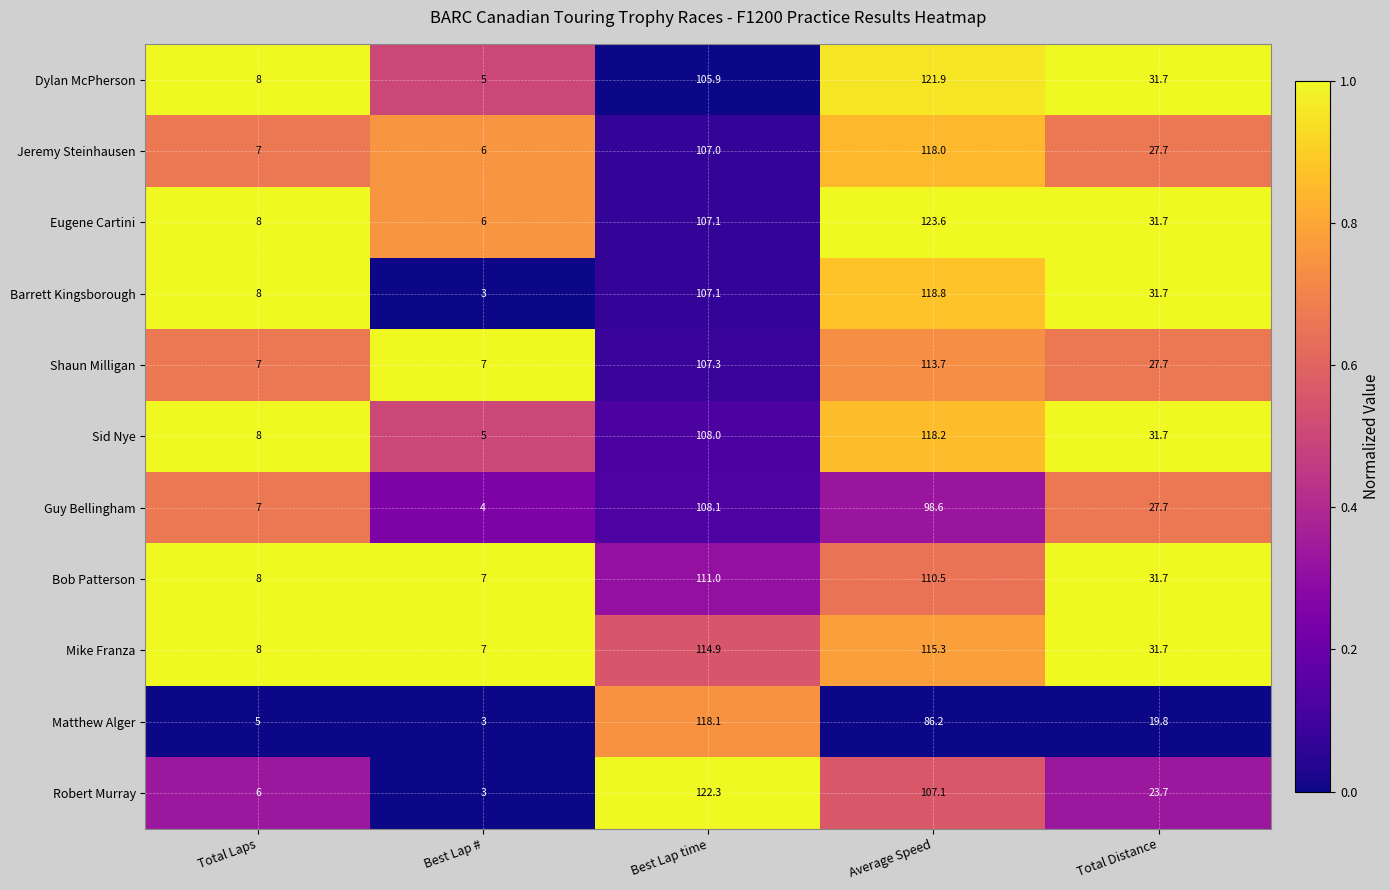

Which series has the largest total across all categories?

Mike Franza